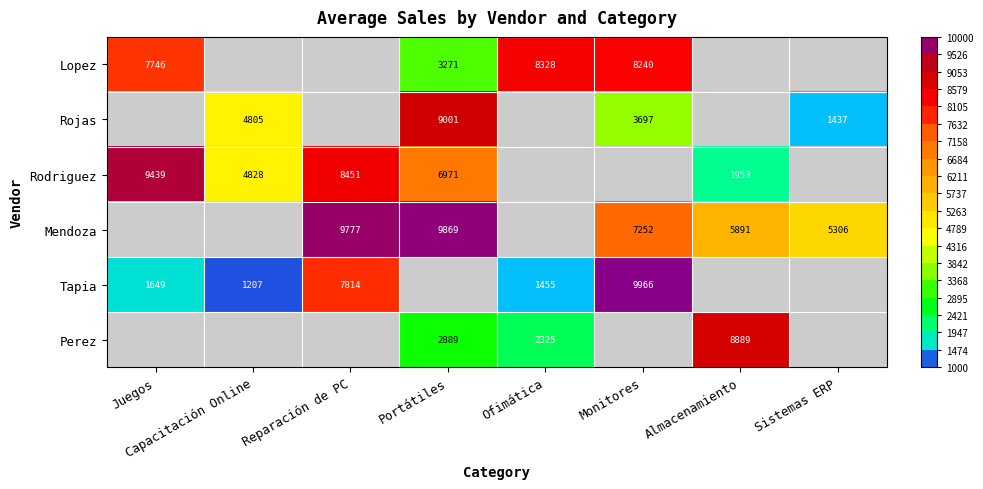

The value of Tapia at Juegos is 2290. True or false?

False